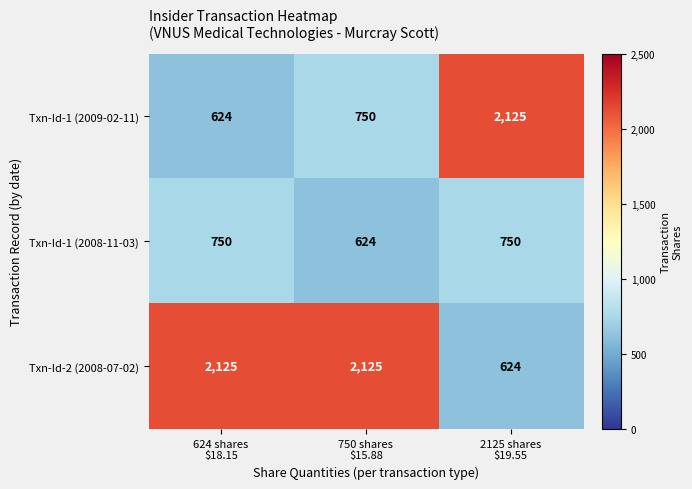

How many categories are shown in the chart?

3